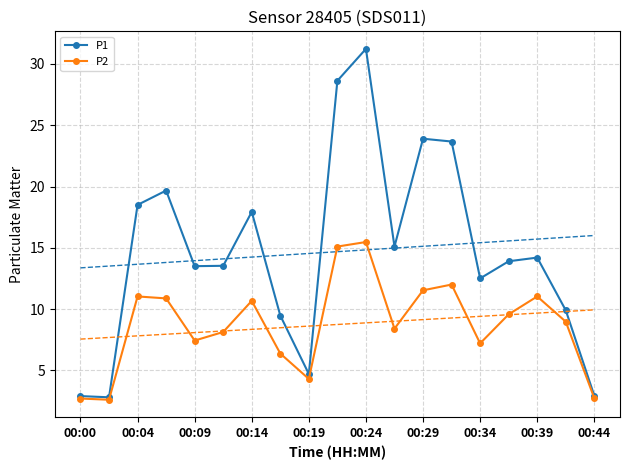

At which label is P2 closest to 9?

17